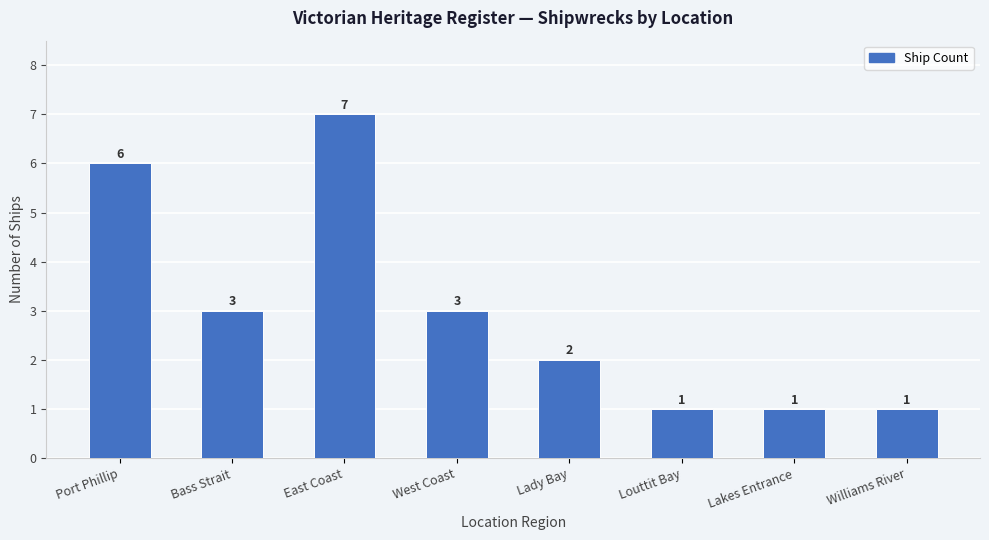

At which label does the data first exceed 3?

Port Phillip